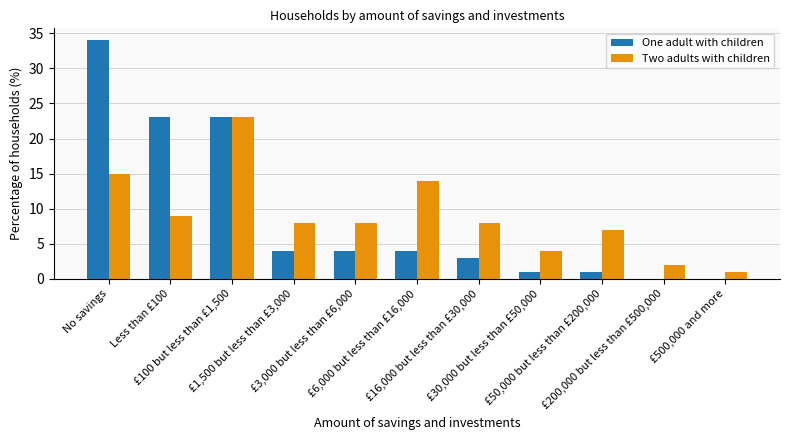

What is the highest value of the One adult with children series?

34